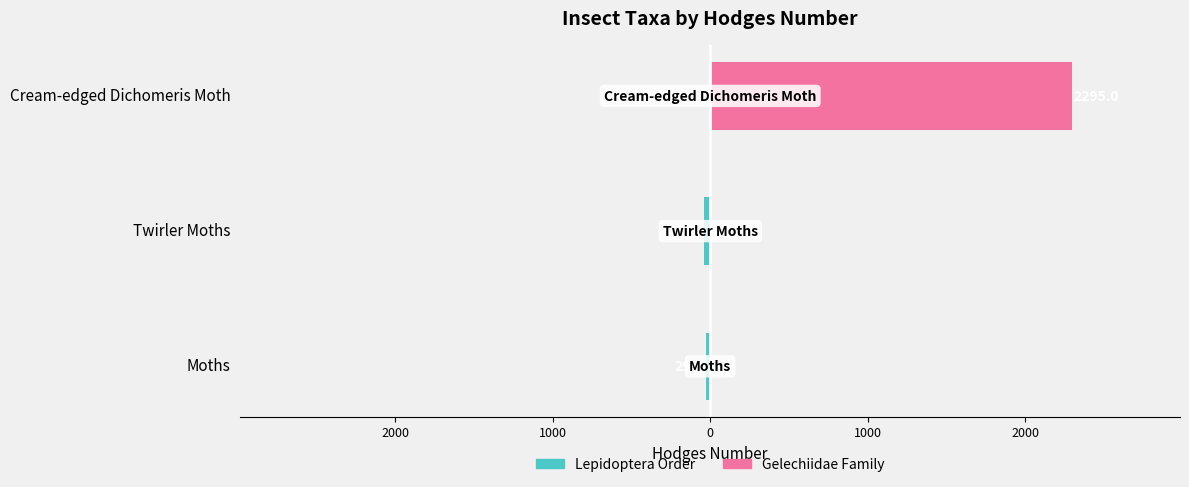

What is the lowest value of the Lepidoptera Order series?

-42.1